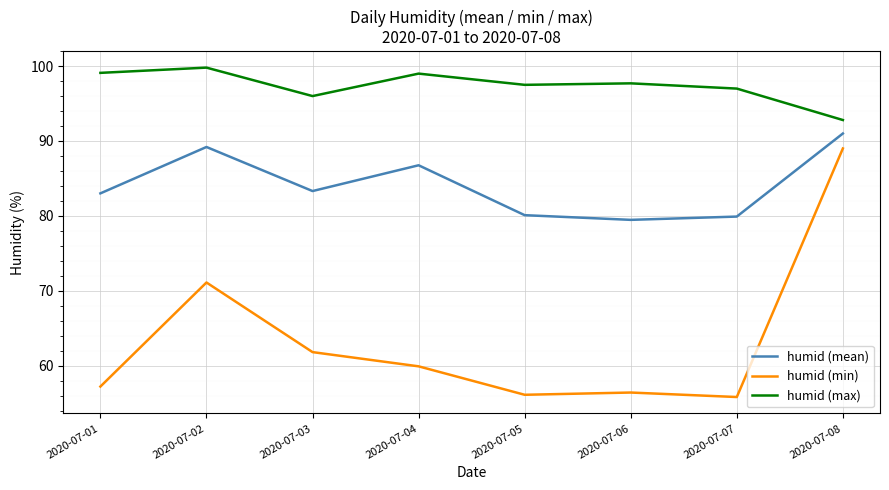

True or false: humid (mean) and humid (max) cross at least once.

False